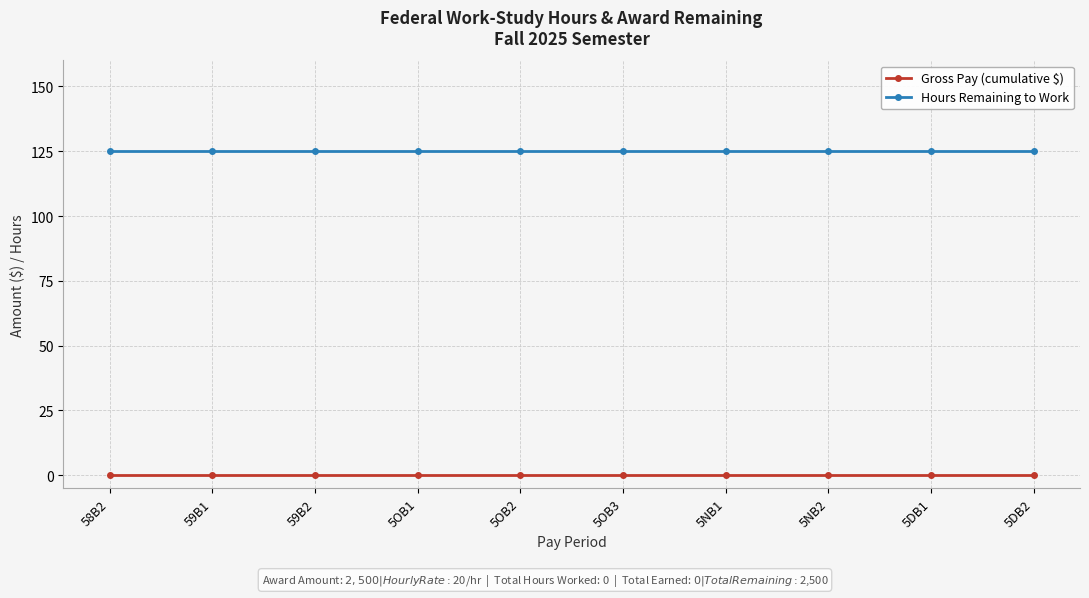

Read the Hours Remaining to Work value at 5DB2.

125